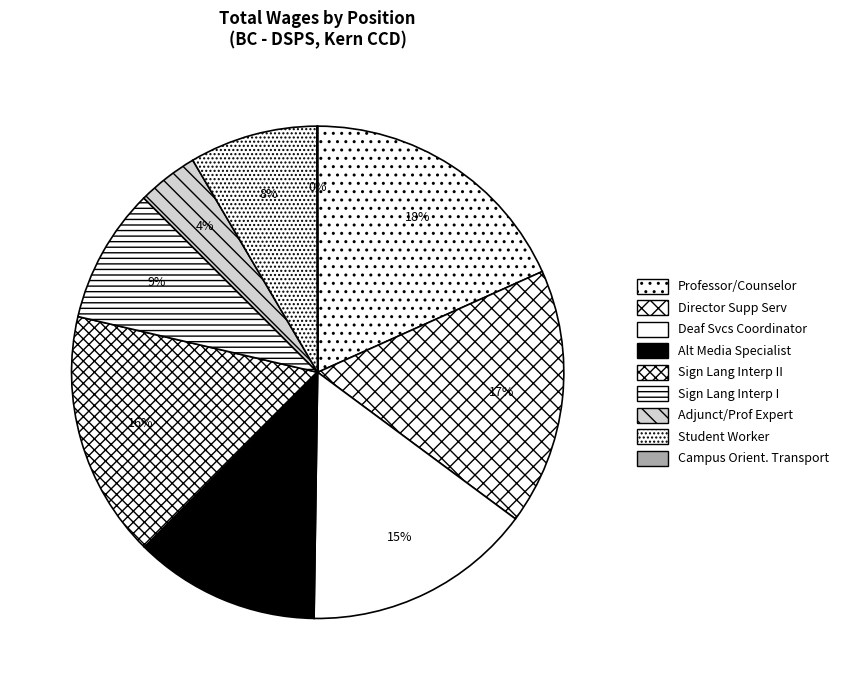

Which slice is the smallest?

Campus Orientation Transport